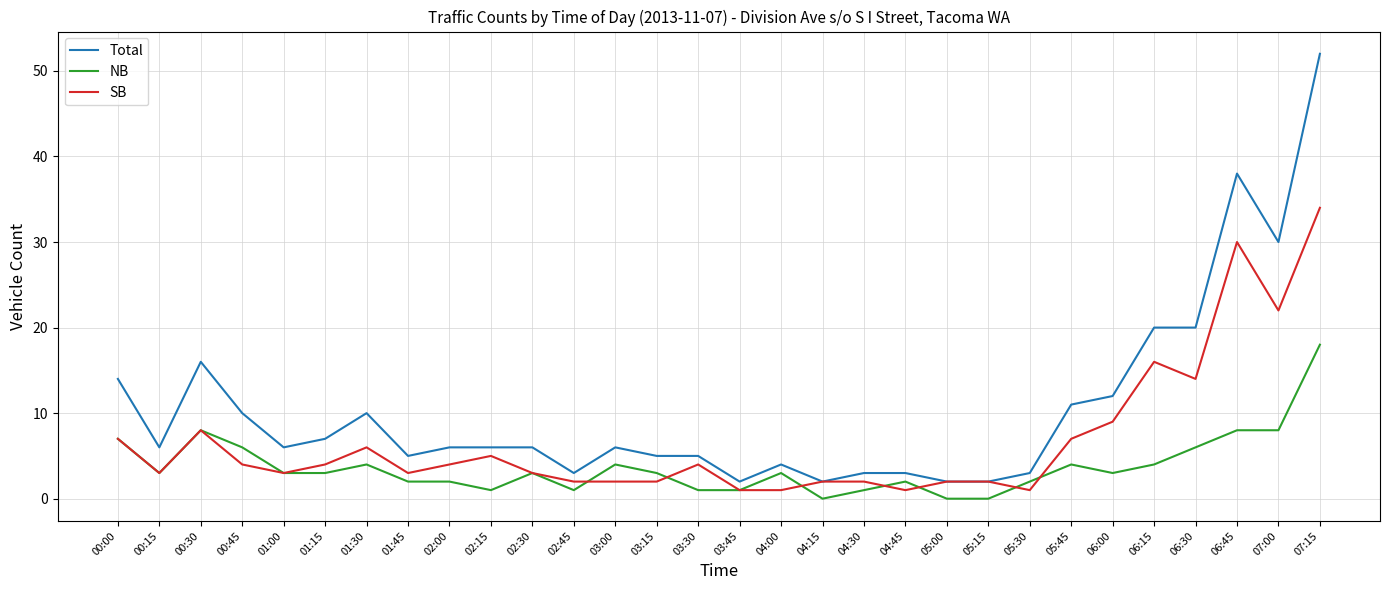

What is the difference between the maximum and minimum values in the SB series?

33